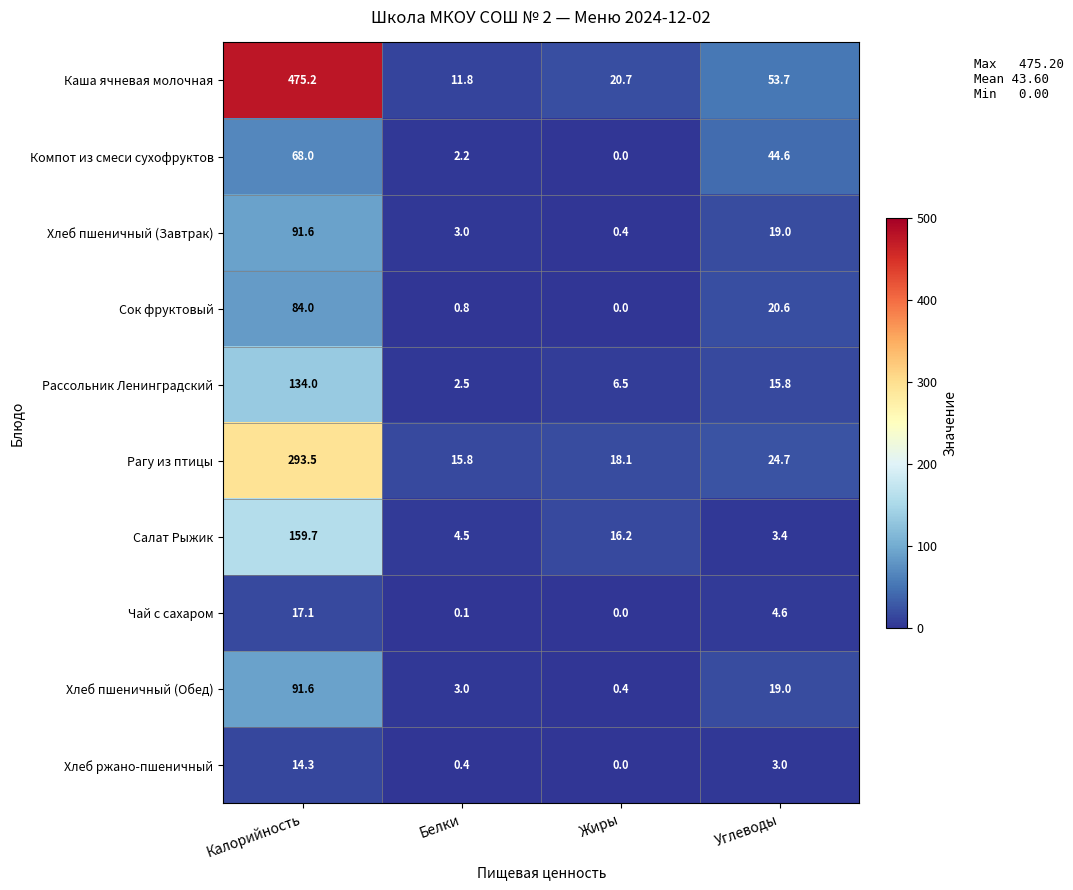

How many categories are shown in the chart?

4